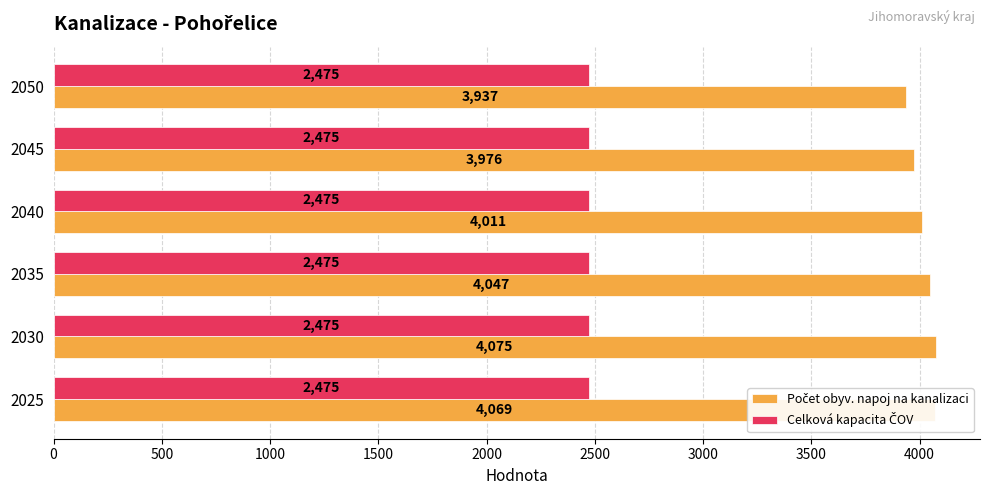

What is the minimum value shown in the chart?

2475